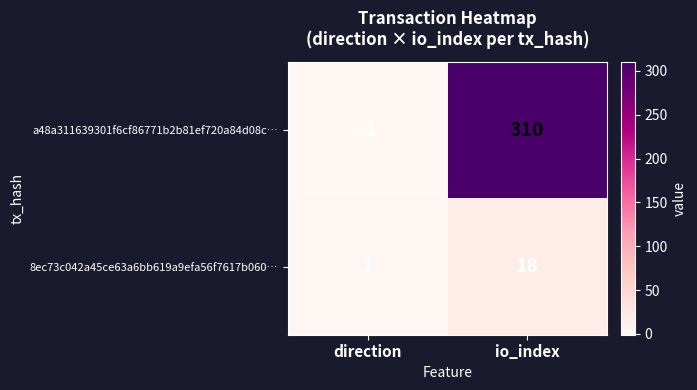

Rank the series by their average value, from highest to lowest.

a48a311639301f6cf86771b2b81ef720a84d08c…, 8ec73c042a45ce63a6bb619a9efa56f7617b060…